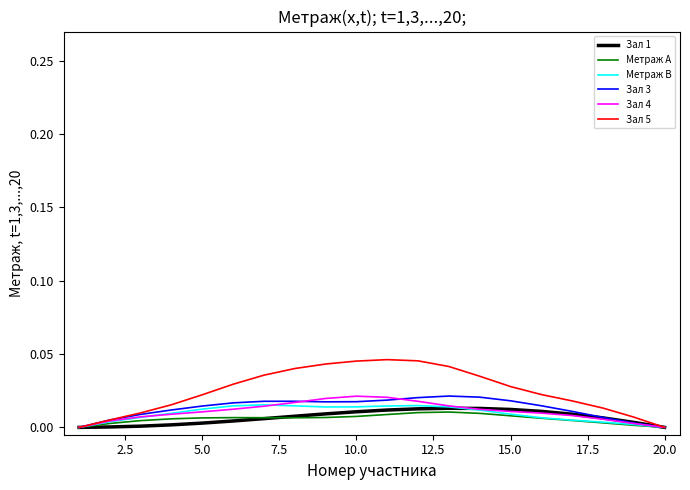

Which series has the largest total across all categories?

Зал 5